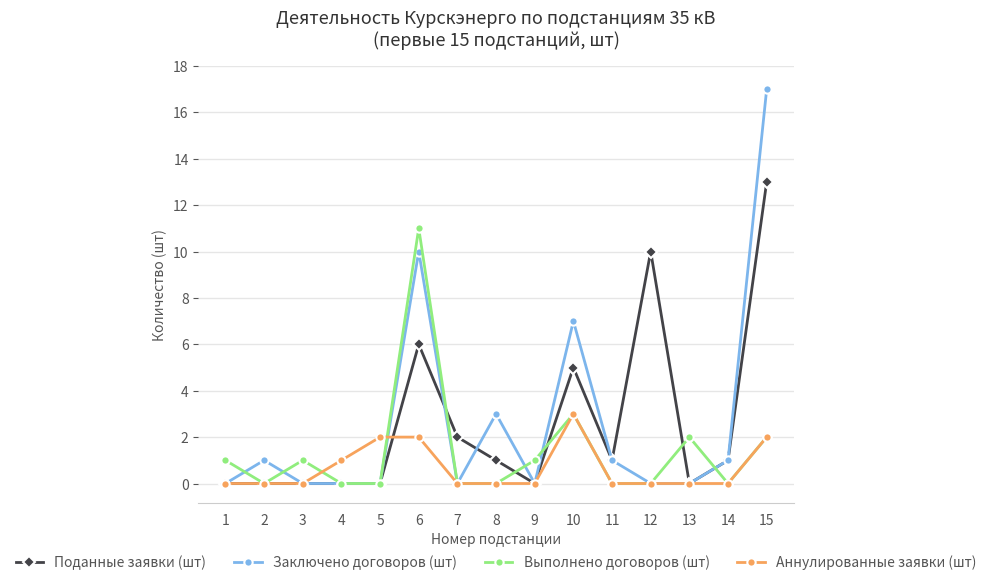

List the series in order of their peak value, lowest first.

Аннулированные заявки (шт), Выполнено договоров (шт), Поданные заявки (шт), Заключено договоров (шт)